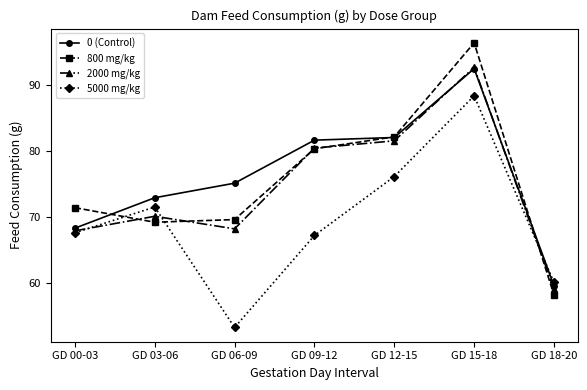

Which series has the largest range (max minus min)?

800 mg/kg